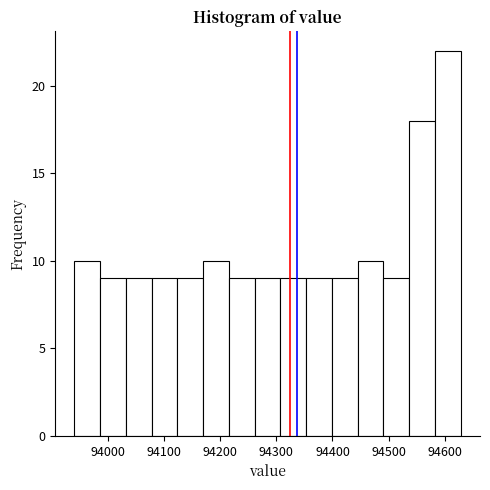

Reading left to right, transcribe this chart: for each bar, give the range it covers on the x-axis and its height. Neither the bar edges nor the heights are printed on the chart, so give them approximately, as read against the axes.

93940 to 93990: 10
93990 to 94030: 9
94030 to 94080: 9
94080 to 94120: 9
94120 to 94170: 9
94170 to 94220: 10
94220 to 94260: 9
94260 to 94310: 9
94310 to 94350: 9
94350 to 94400: 9
94400 to 94440: 9
94440 to 94490: 10
94490 to 94540: 9
94540 to 94580: 18
94580 to 94630: 22